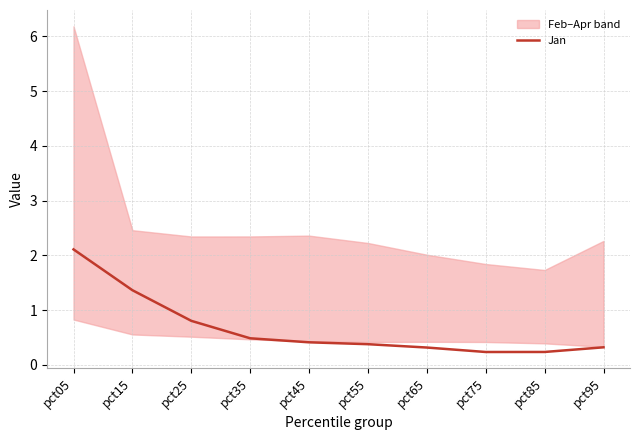

At which category does the data reach its first local valley?

pct75